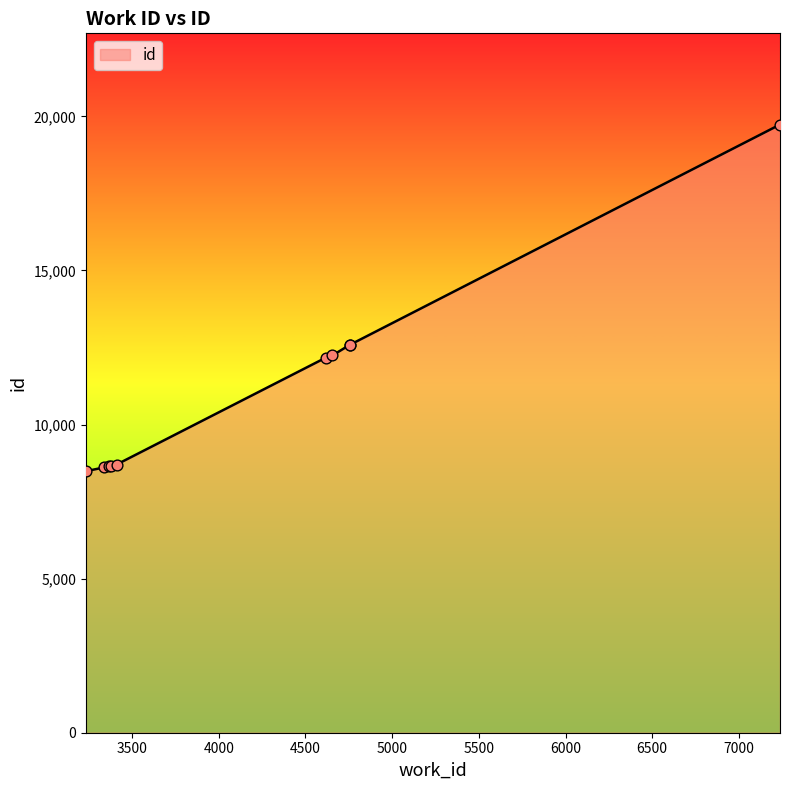

What is the difference between the maximum and minimum values?

11249